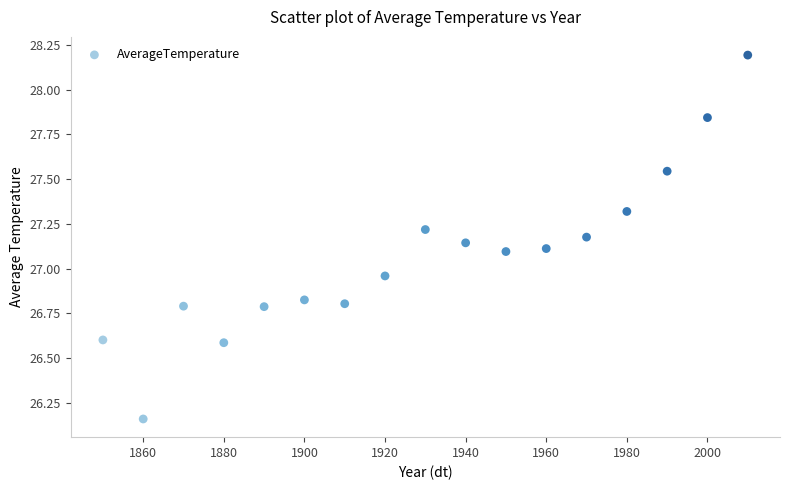

What is the range of Y values (max minus min)?

2.0